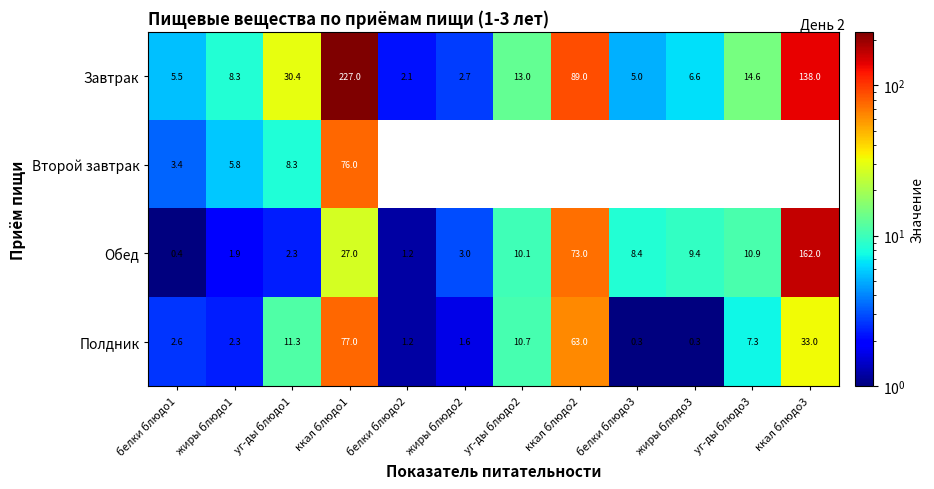

What is the maximum value shown in the chart?

227.0